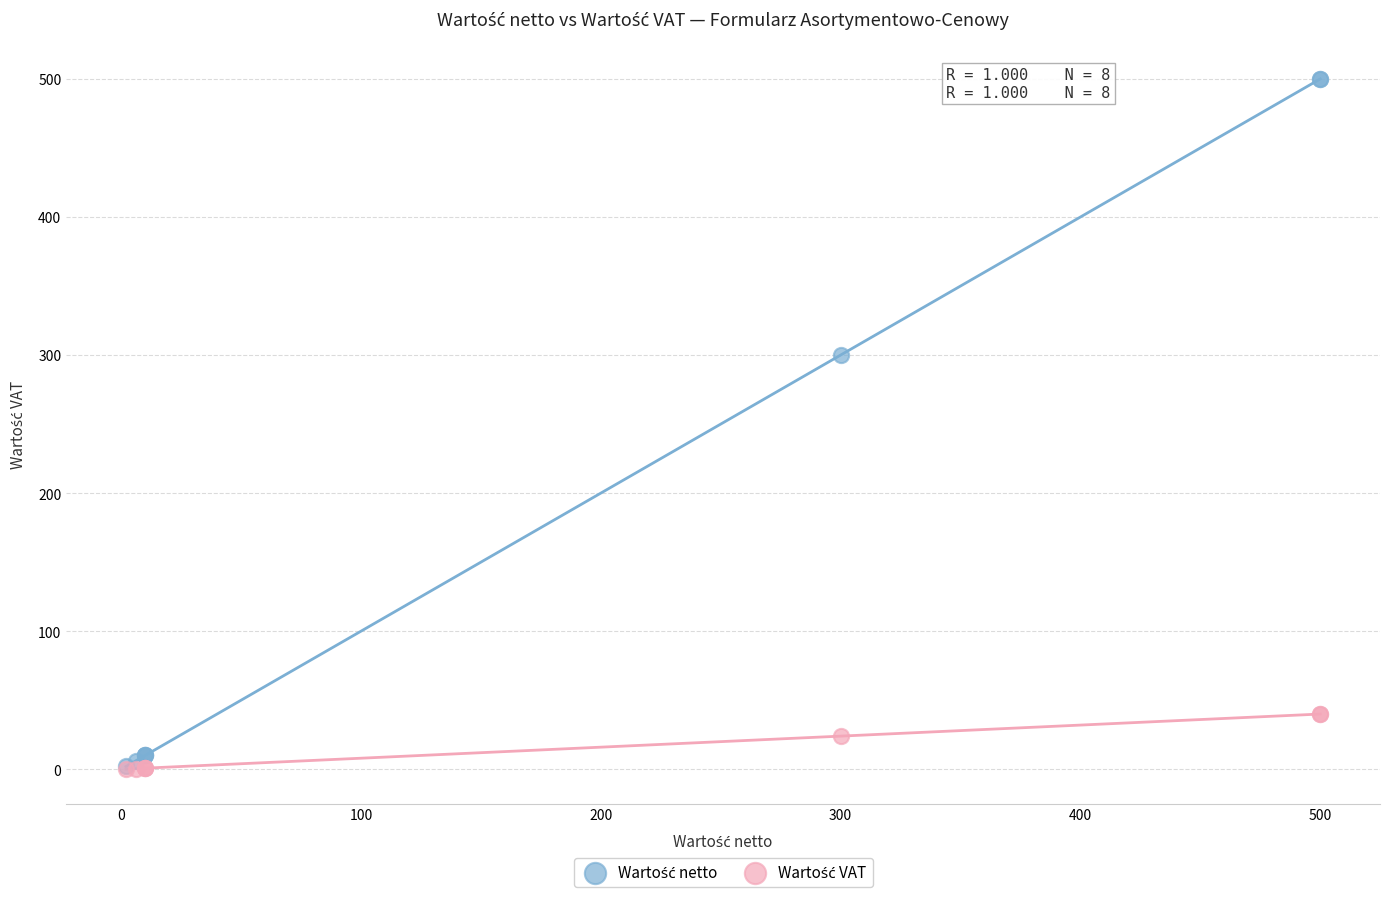

Across all series, what Y value is closest to 250?

300.0